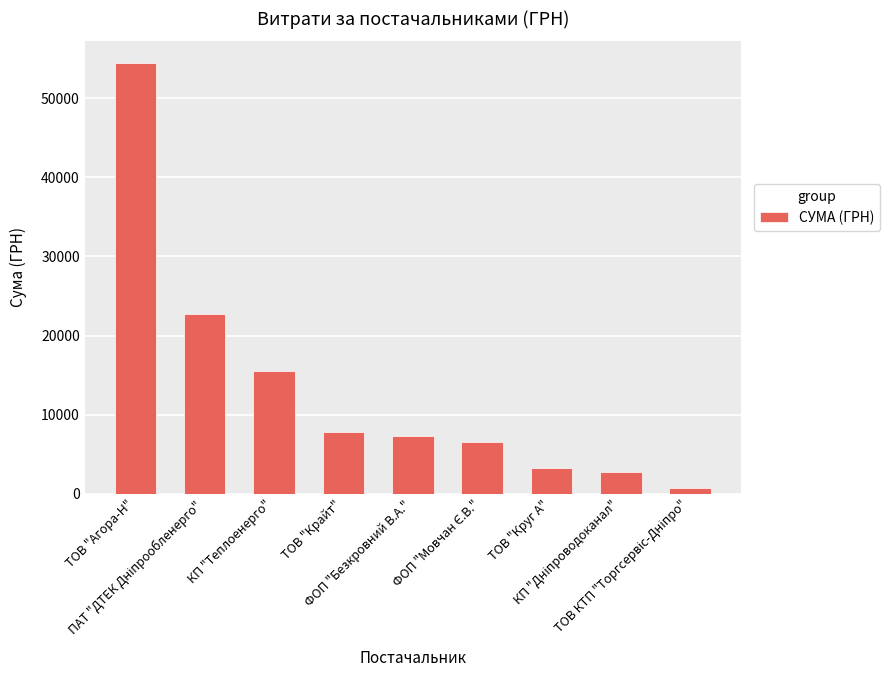

What is the maximum value shown in the chart?

54485.6